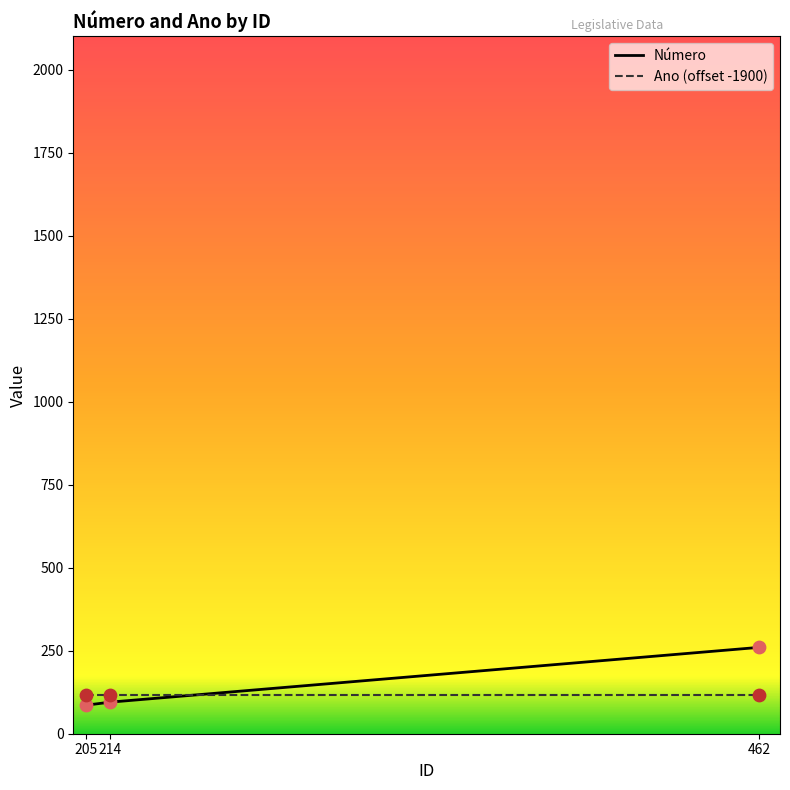

Which series has the widest spread of values?

Número